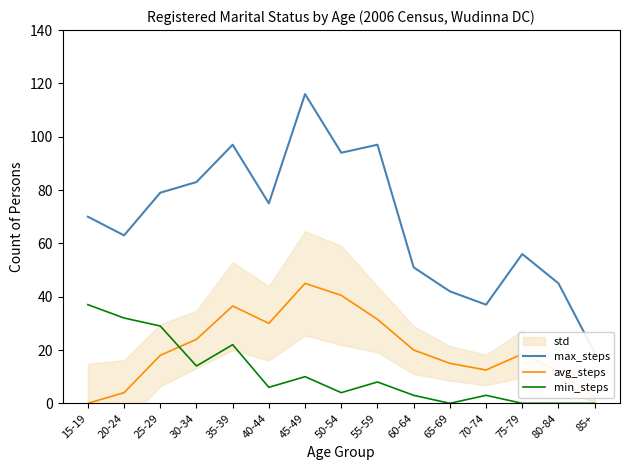

What is the difference between the maximum and second lowest values in the max_steps series?

79.0